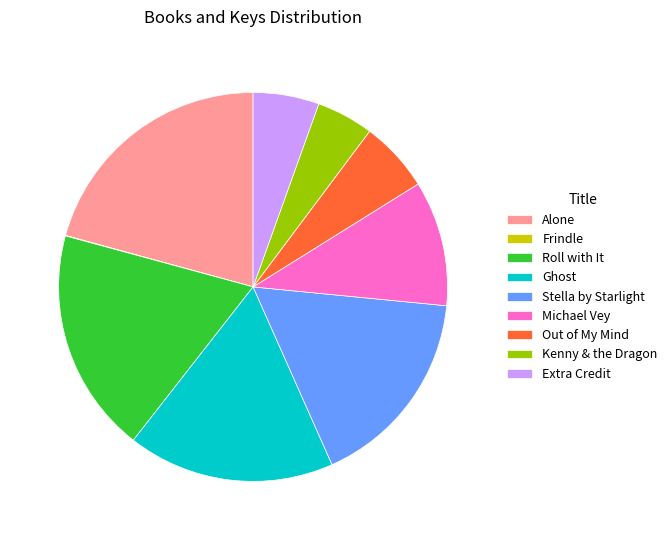

Approximately how many times larger is the value at Extra Credit compared to Alone?

0.3